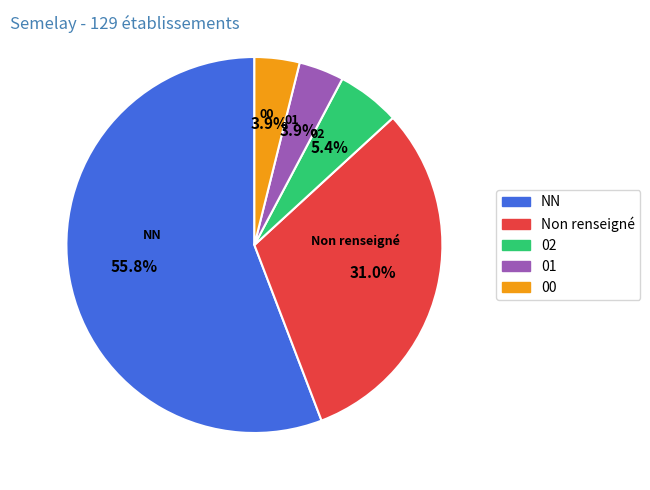

To the nearest percent, what is the combined percentage of 01 and 00?

8%